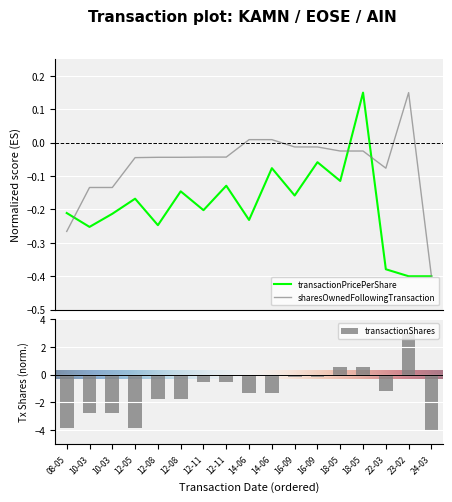

True or false: transactionShares has a value of -2.6 at 12-08.

False